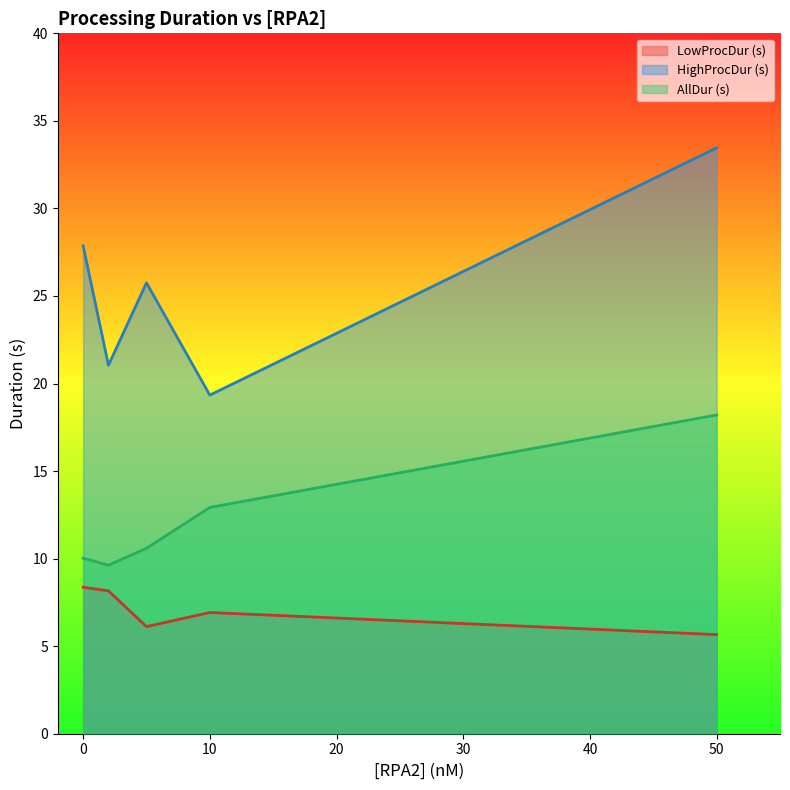

Is it true that AllDur (s) equals 13.1 at 0?

False